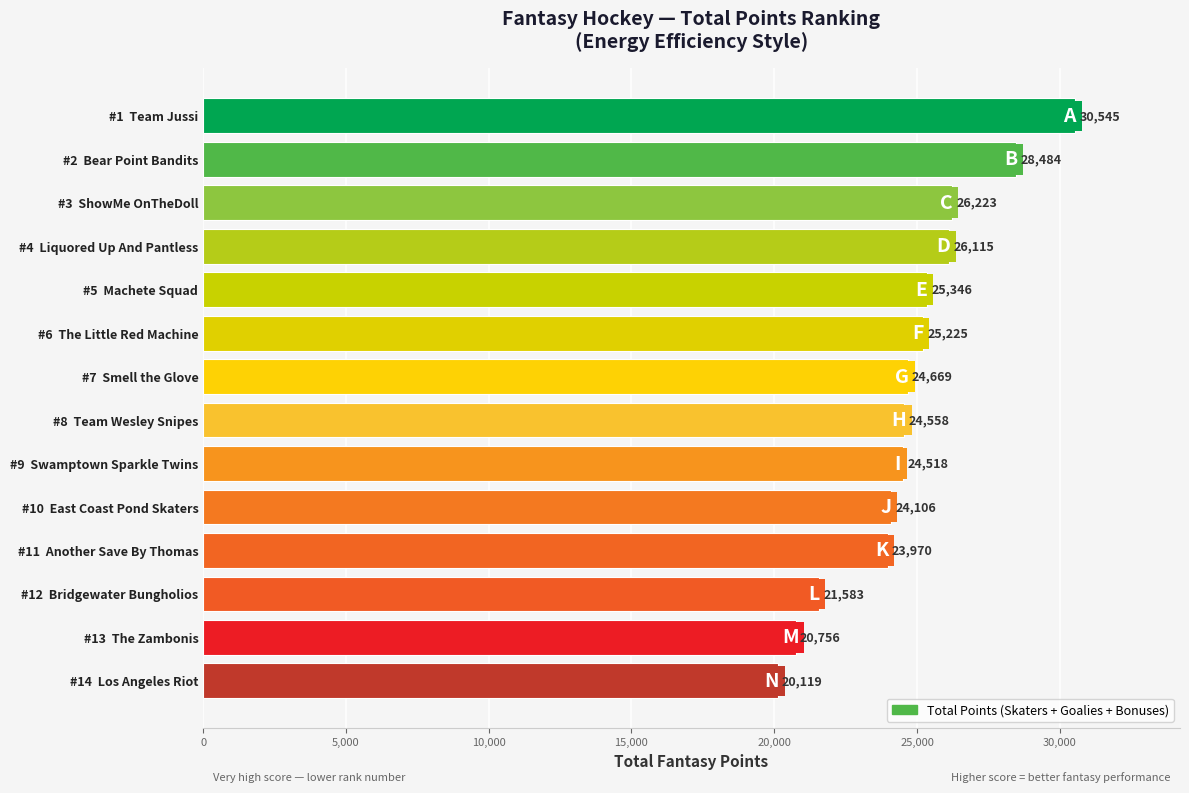

Is it true that the value at #2  Bear Point Bandits is 28484?

True